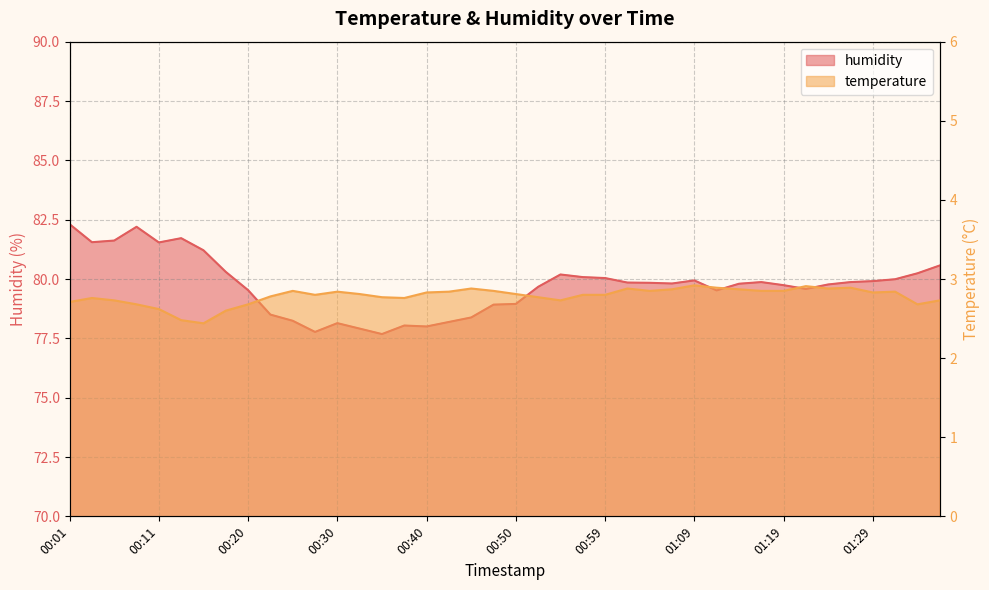

Rank the series at 01:33 from lowest to highest value.

temperature, humidity